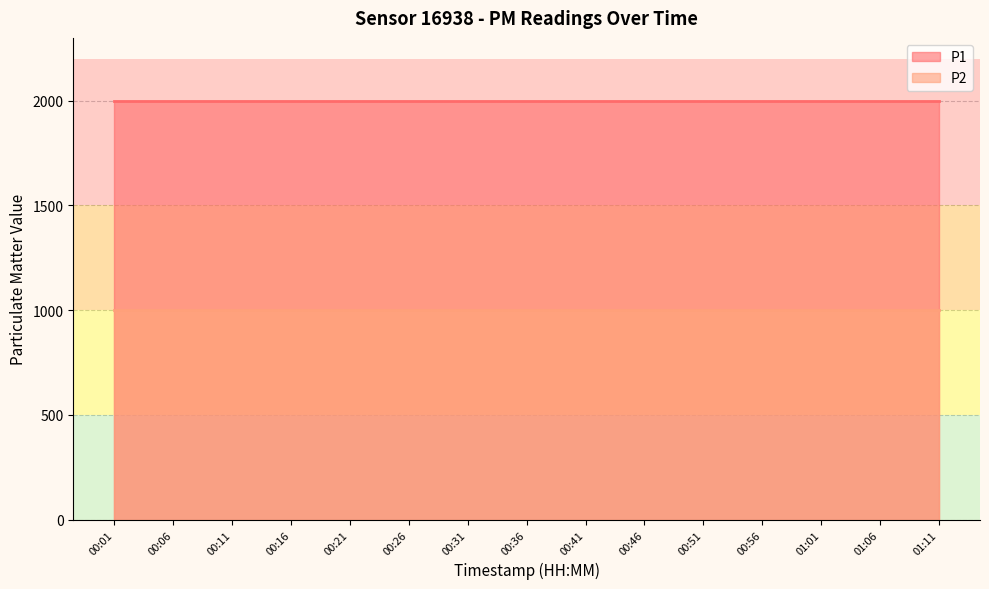

What is the sum of the P1 values at 00:01 and 01:01?

3999.8